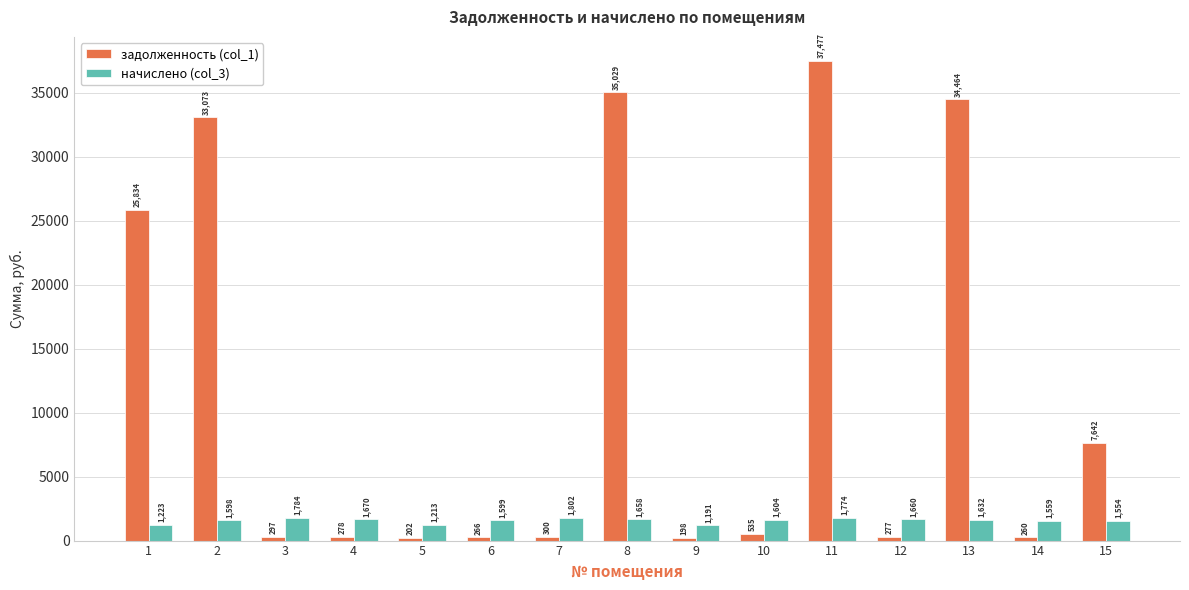

Which series has the largest range (max minus min)?

задолженность (col_1)